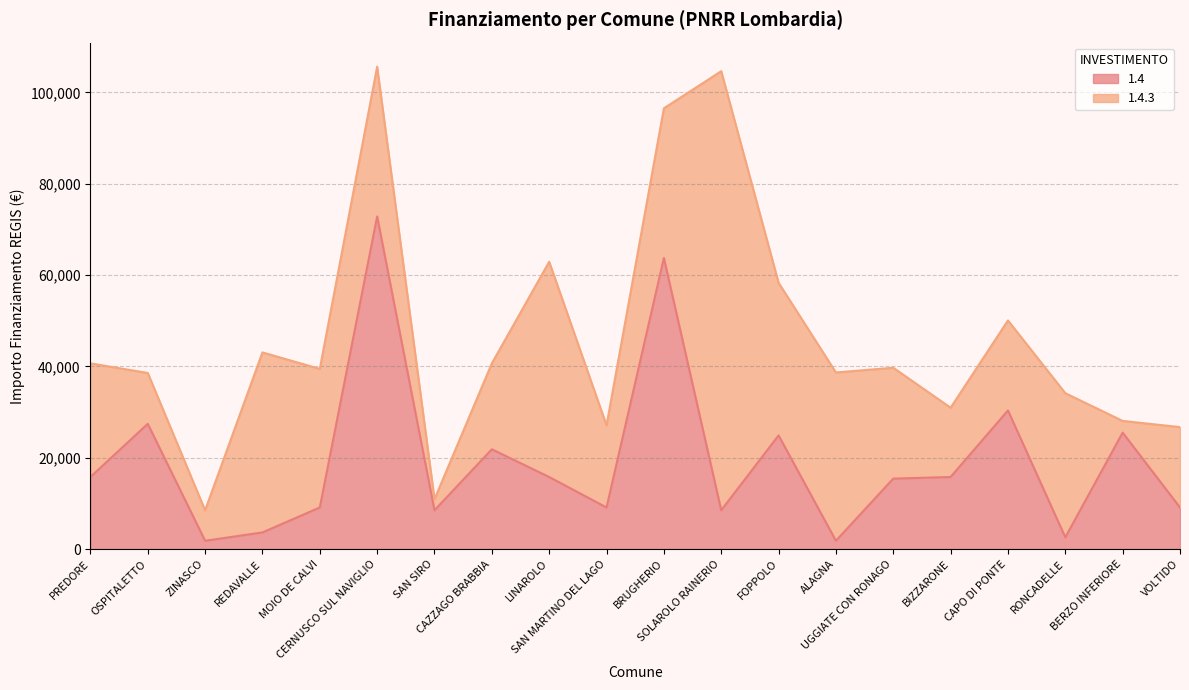

How many lines are shown in the chart?

2